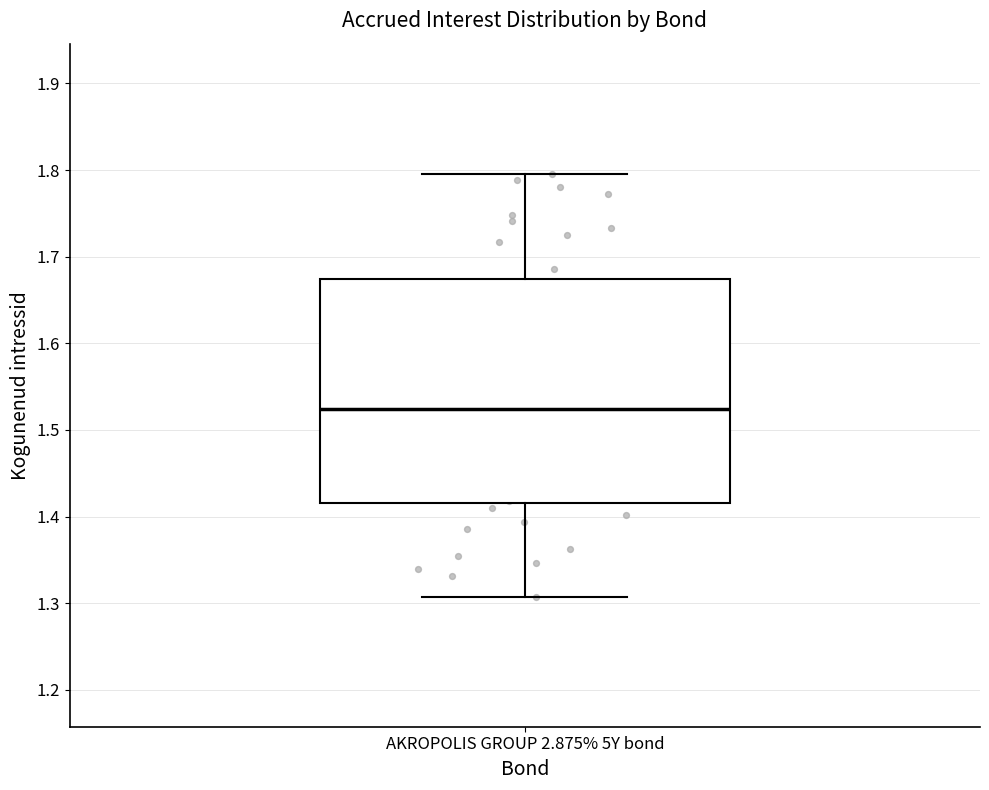

Transcribe this box plot: give where the median line is, the range the box spans, and where the two whiskers end, as read against the y-axis. The values are not printed on the chart, so give them approximately, as read against the axis.

median 1.52, box 1.42 to 1.67, whiskers 1.31 to 1.80